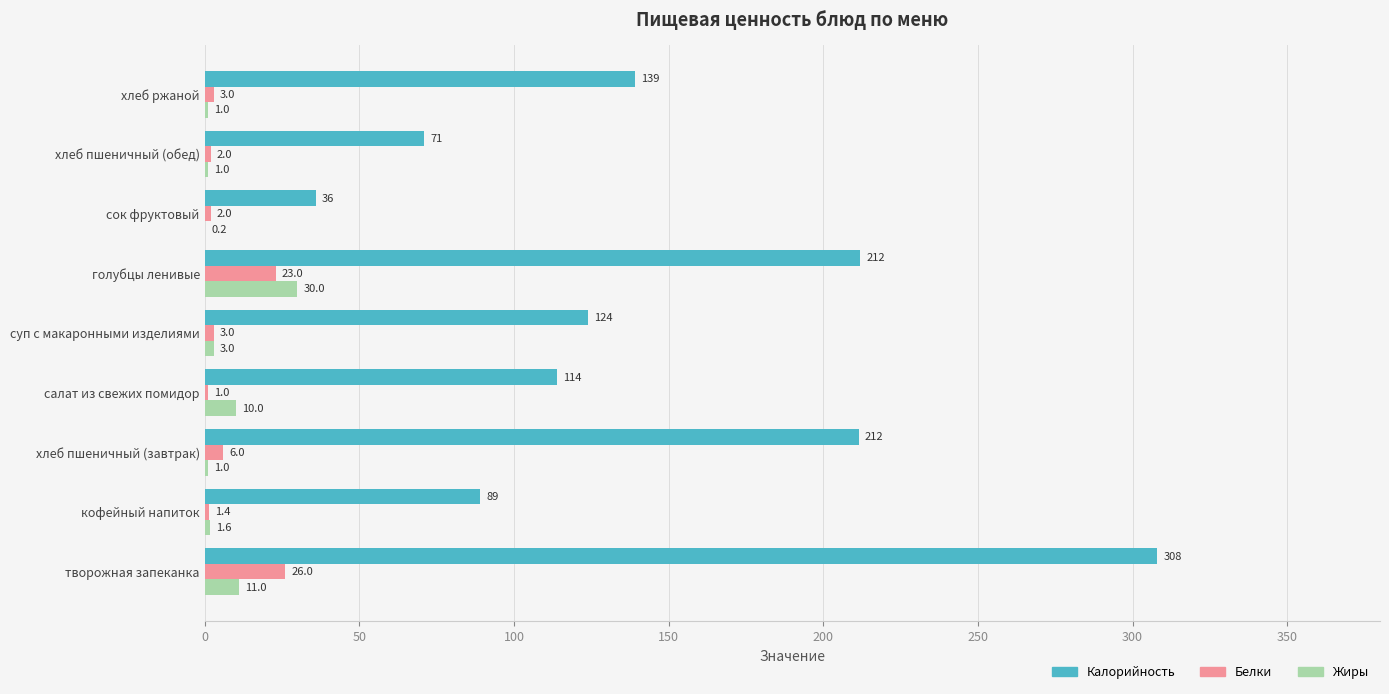

At which category is the sum across all series the highest?

творожная запеканка